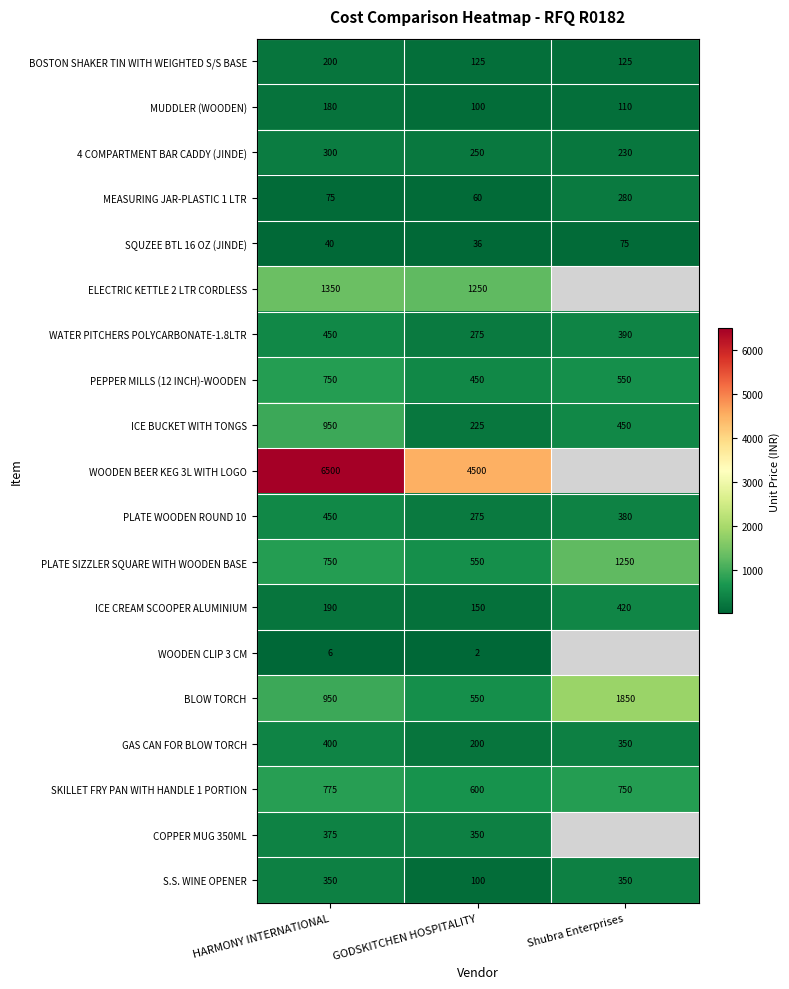

At how many categories does at least one series exceed 624?

3